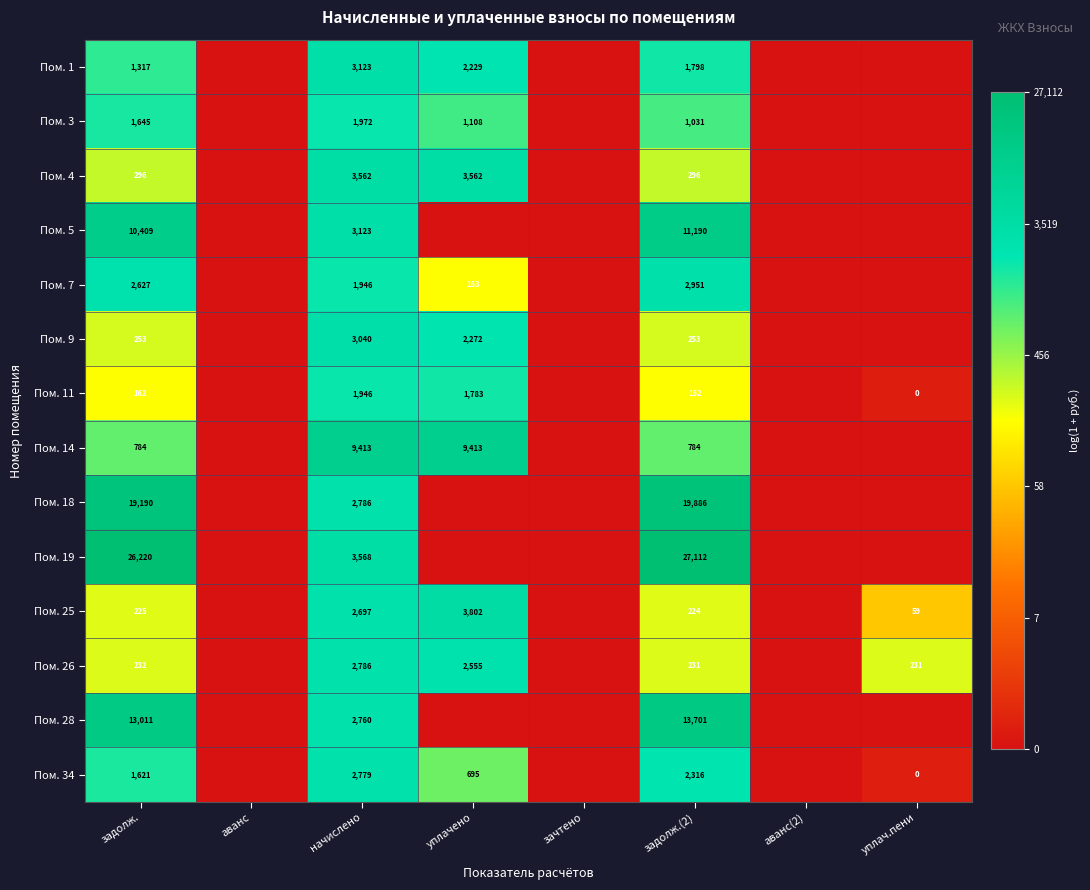

The Пом. 9 series shows 3592 at уплачено. True or false?

False